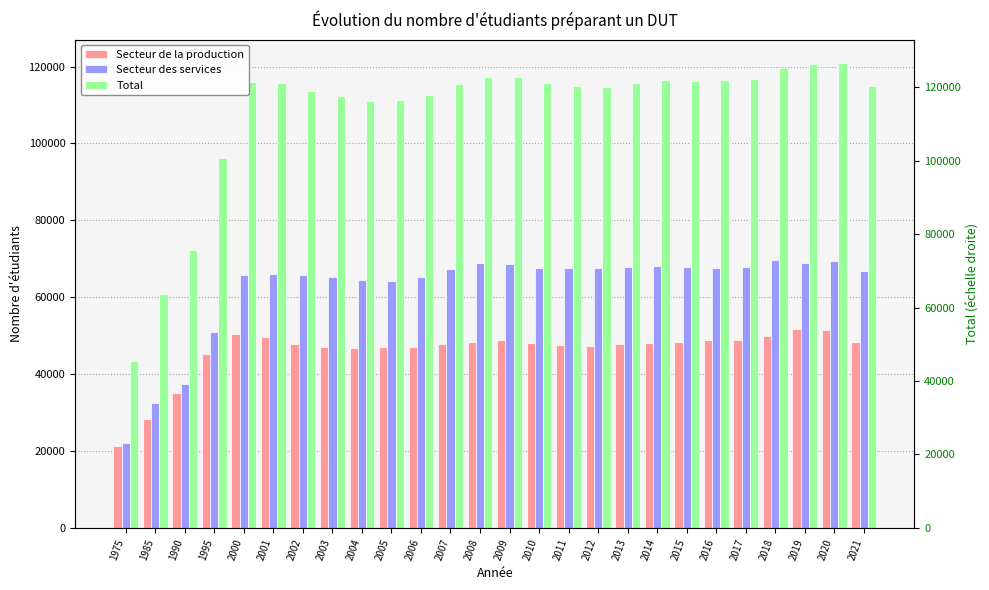

What is the minimum value for Secteur de la production?

21246